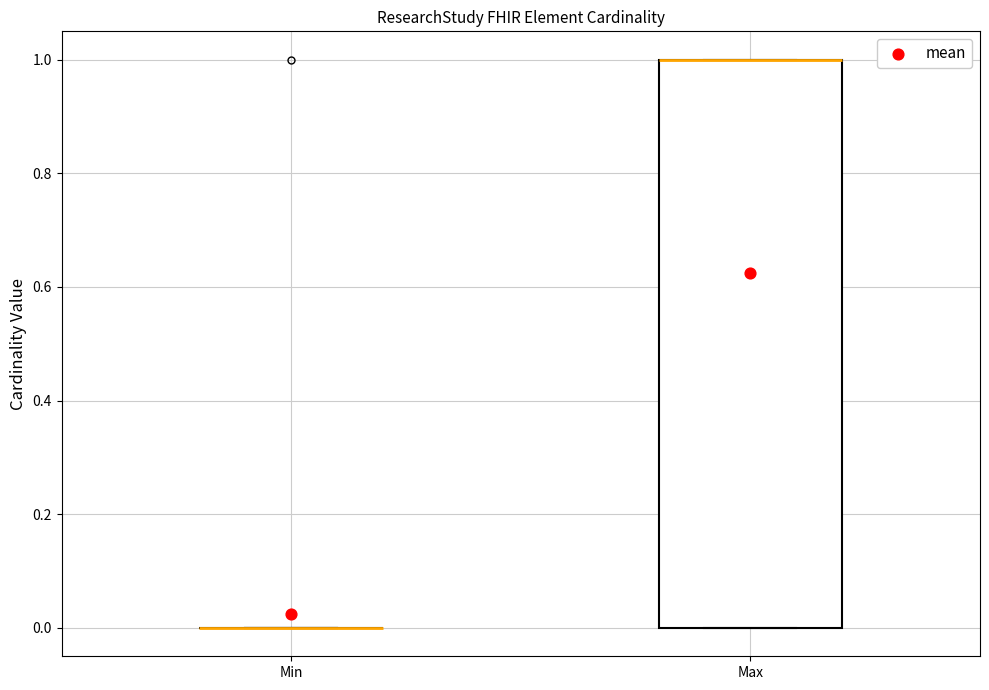

Which box is the tallest, from its lower edge to its upper edge?

Max